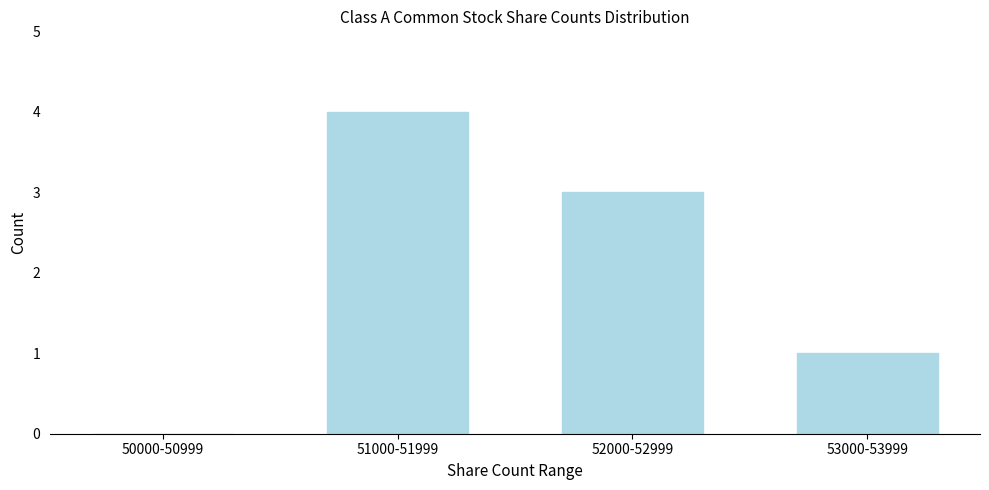

Reading right to left, what are all the values shown in this chart?

53000-53999=1	52000-52999=3	51000-51999=4	50000-50999=0